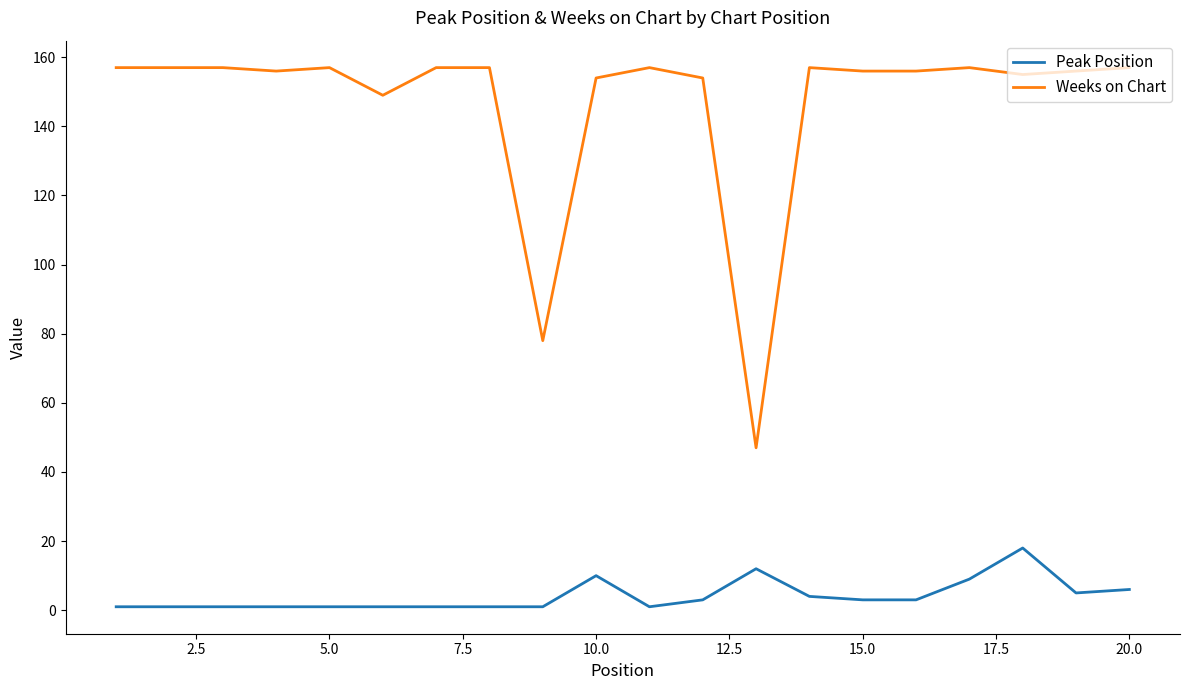

True or false: Weeks on Chart and Peak Position intersect in this chart.

False